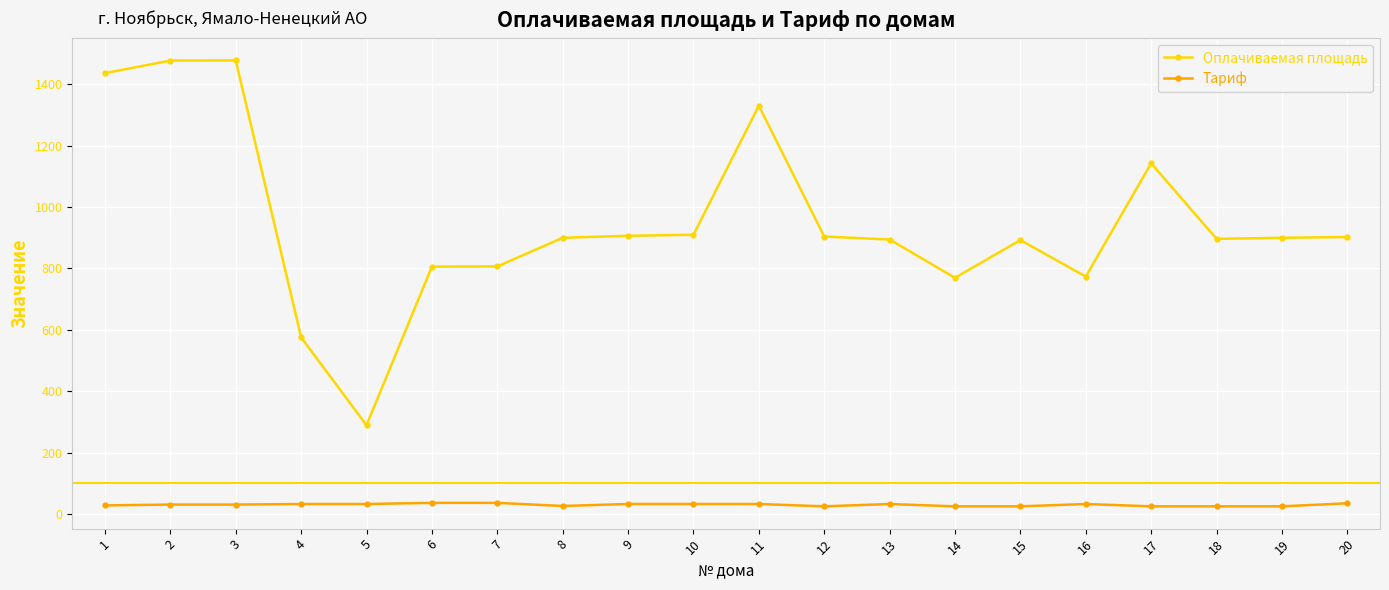

What is the maximum value shown in the chart?

1477.1